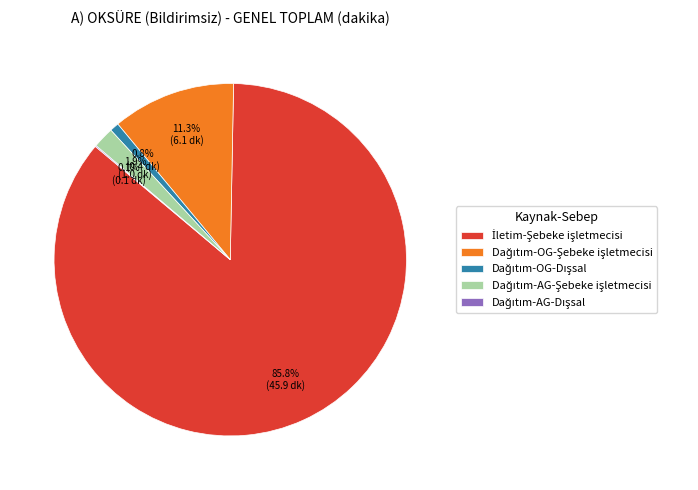

True or false: Dağıtım-OG-Şebeke işletmecisi accounts for 20% of the total.

False